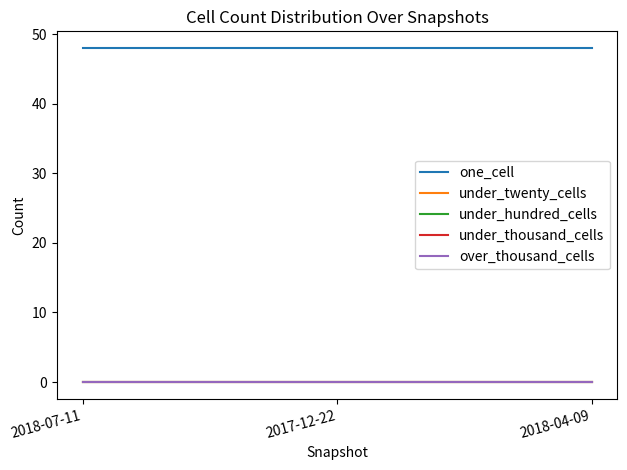

True or false: over_thousand_cells has a value of 0 at 2018-04-09.

True